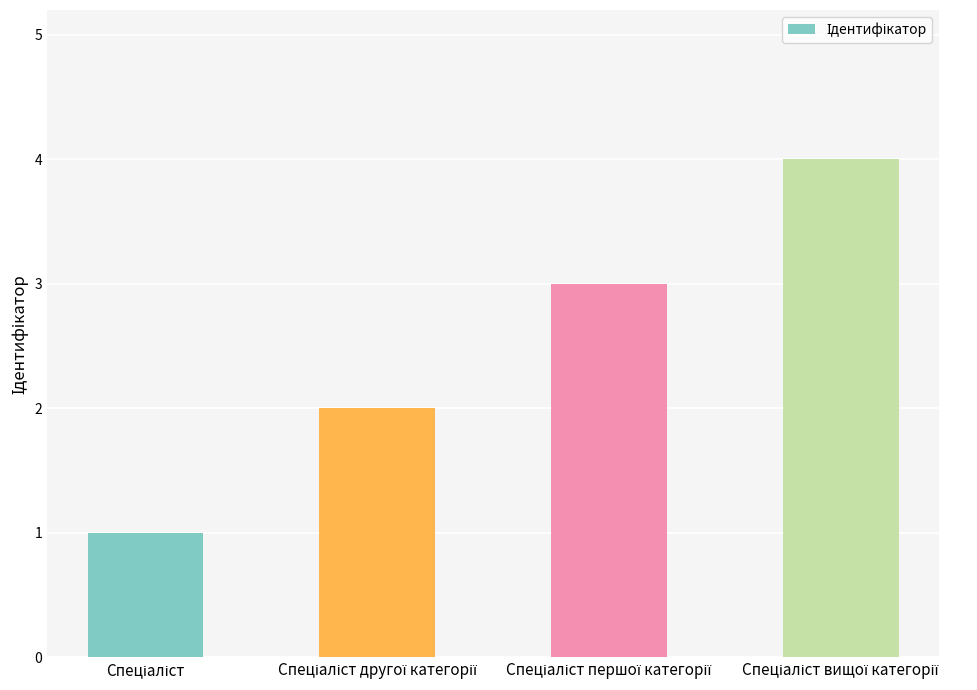

What is the difference between the maximum and second lowest values?

2